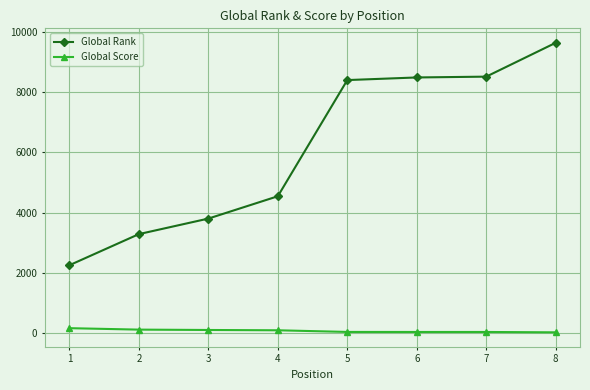

What is the lowest value of the Global Rank series?

2254